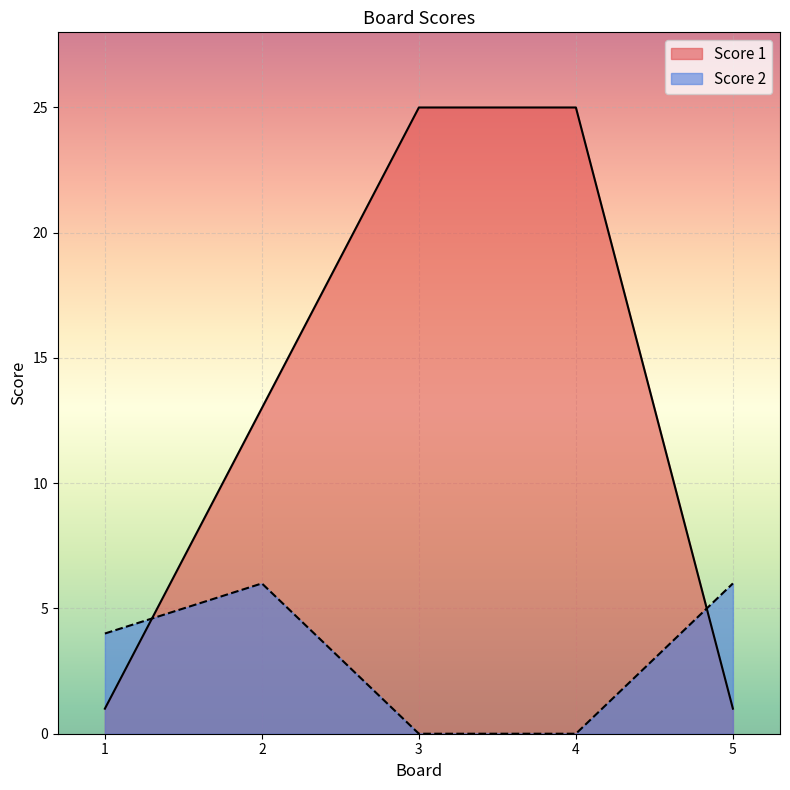

What is the sum of all Score 1 values?

65